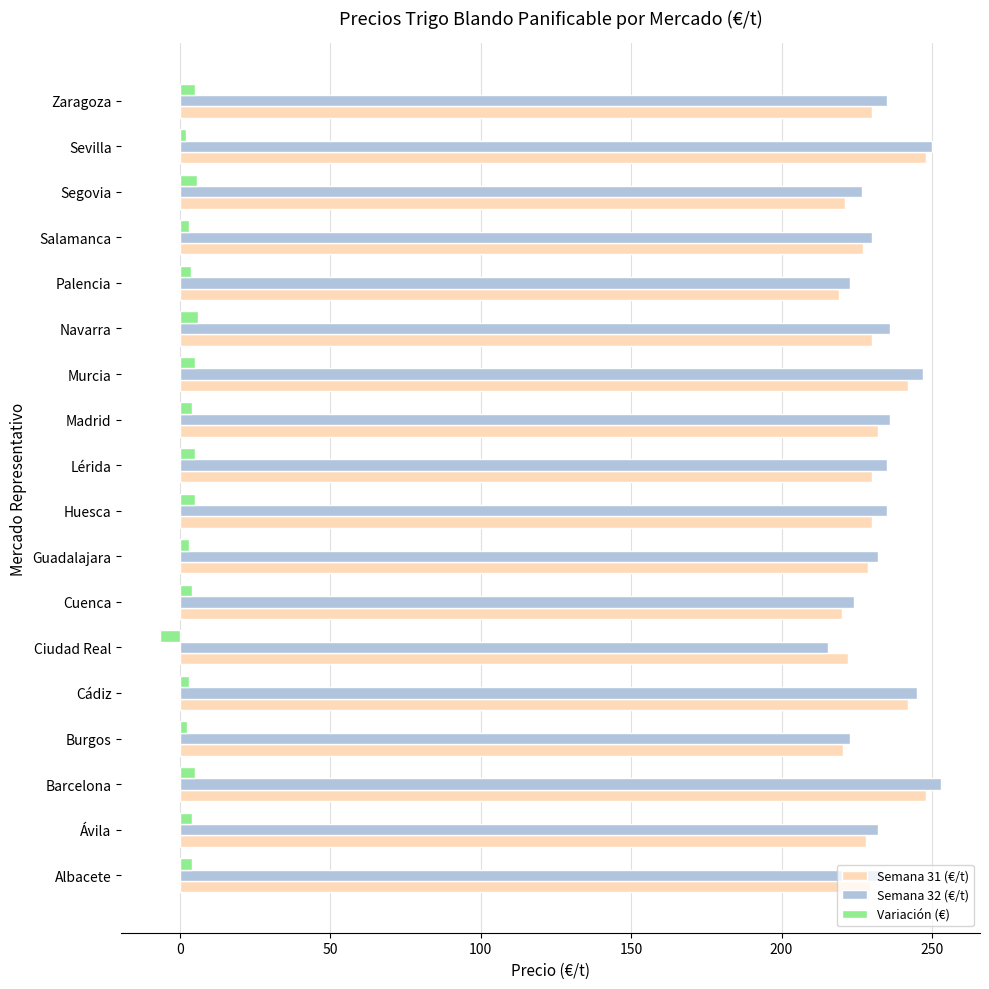

What is the sum of all Semana 31 (€/t) values?

4147.7